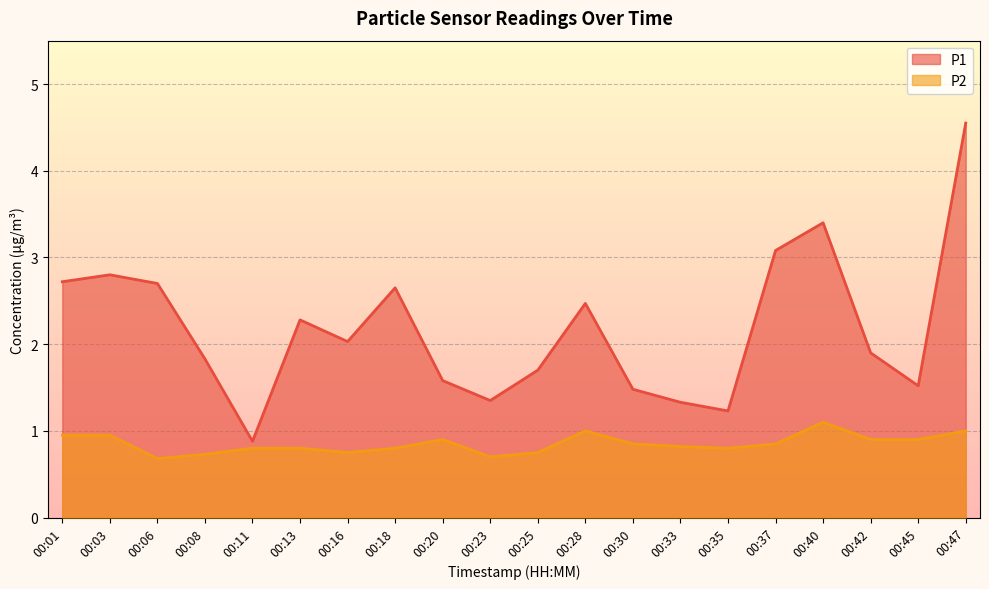

True or false: P1 has more than 2 points higher than both neighbors.

True